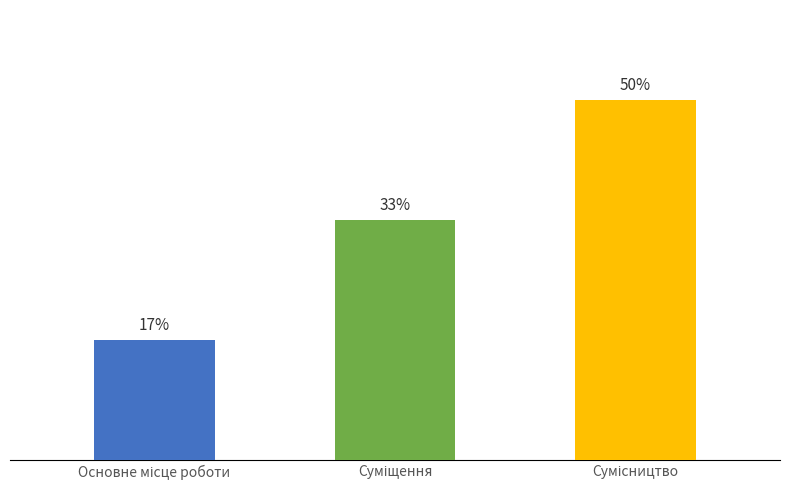

List the labels in order of value, smallest first.

Основне місце роботи, Суміщення, Сумісництво